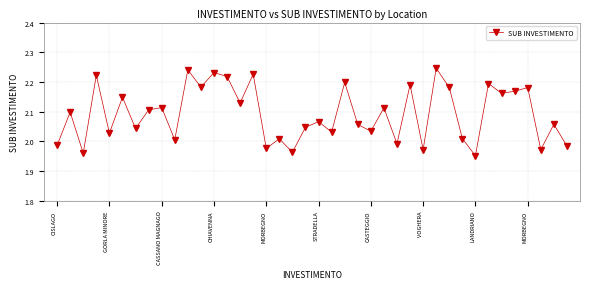

True or false: the data has more than 0 interior local peaks.

True